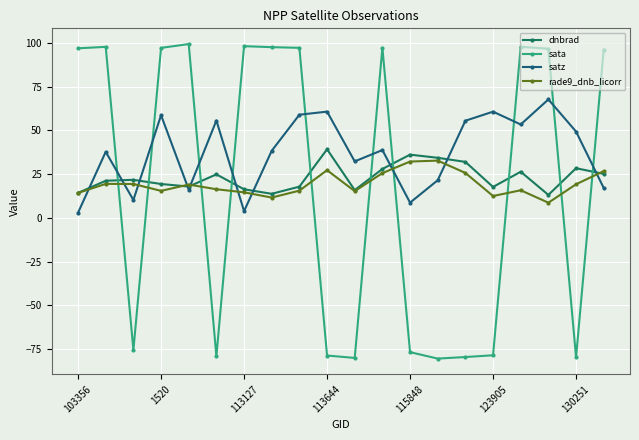

How many distinct data groups are displayed?

4